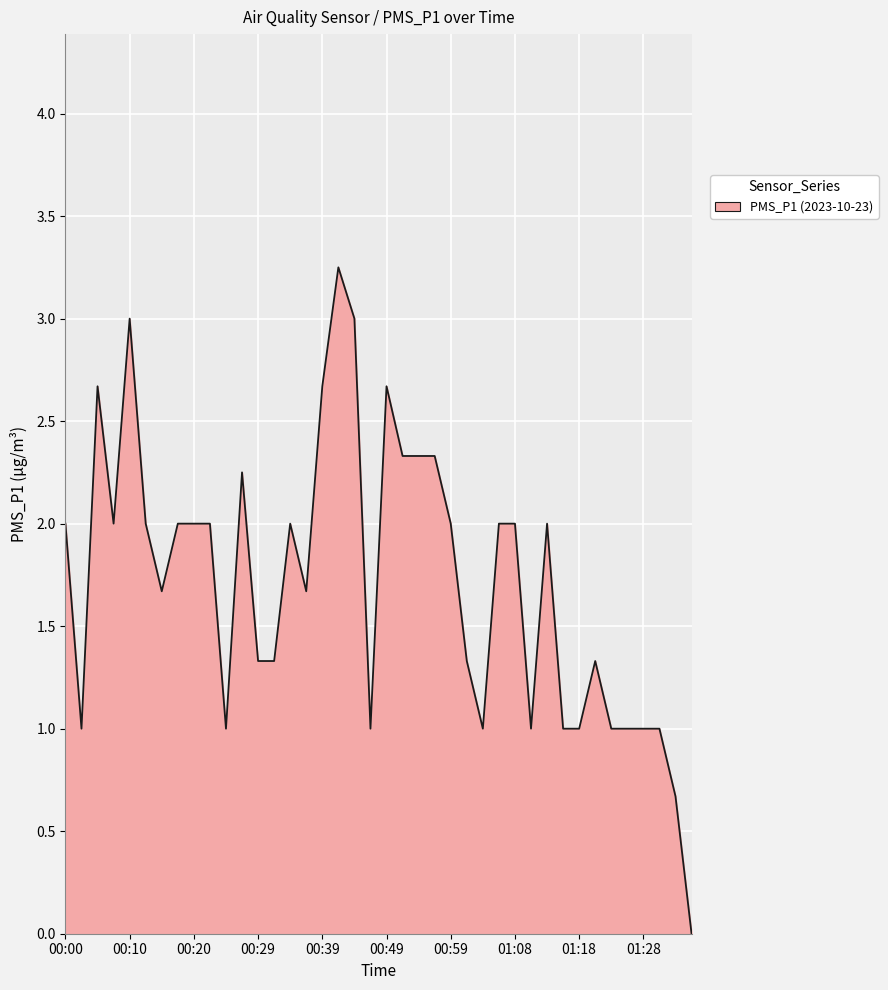

List the labels in order of value, largest first.

00:42, 00:10, 00:44, 00:05, 00:39, 00:49, 00:51, 00:54, 00:56, 00:27, 00:00, 00:08, 00:12, 00:17, 00:20, 00:22, 00:34, 00:59, 01:06, 01:08, 01:13, 00:15, 00:37, 00:29, 00:32, 01:01, 01:21, 00:03, 00:25, 00:46, 01:04, 01:11, 01:16, 01:18, 01:23, 01:26, 01:28, 01:30, 01:33, 01:35